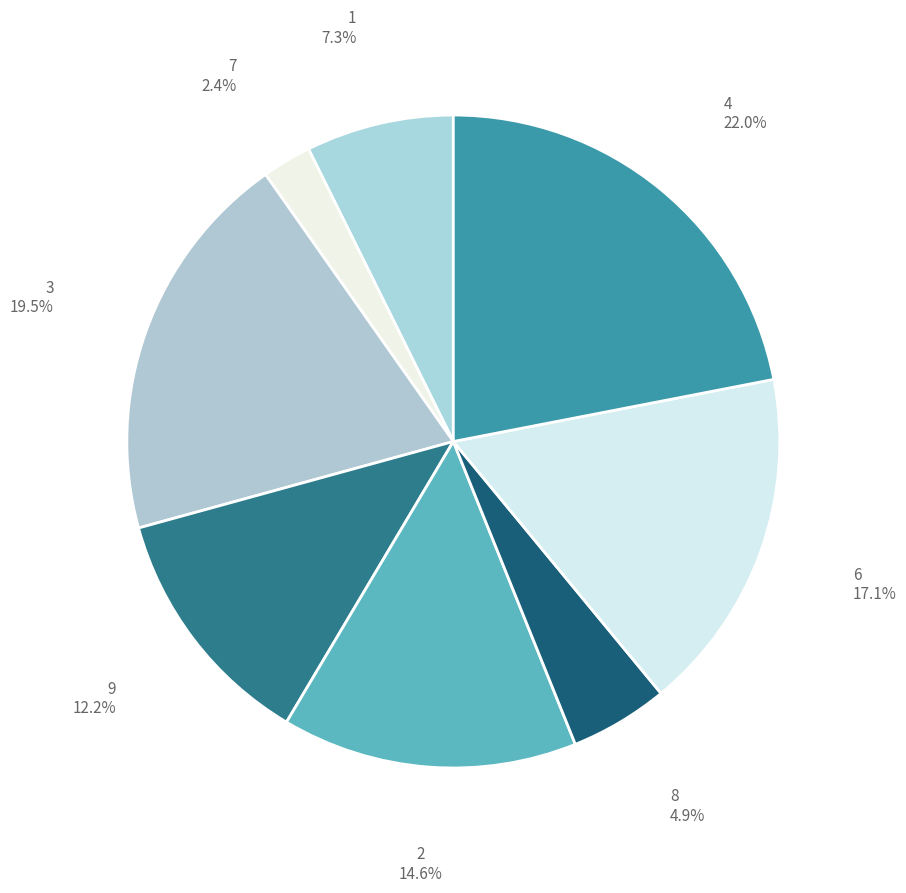

The 4 slice represents 22% of the pie. True or false?

True